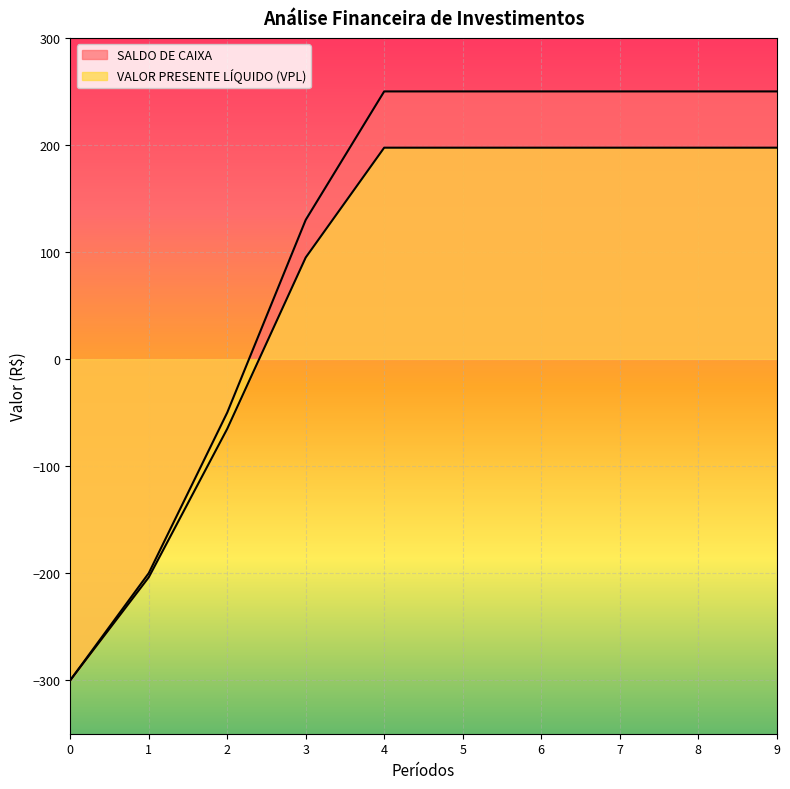

Reading left to right, transcribe all the data shown in this chart.

SALDO DE CAIXA: -300.0	-200.0	-50.0	130.0	250.0	250.0	250.0	250.0	250.0	250.0
VALOR PRESENTE LIQUIDO (VPL): -300.0	-203.8	-65.2	94.9	197.4	197.4	197.4	197.4	197.4	197.4